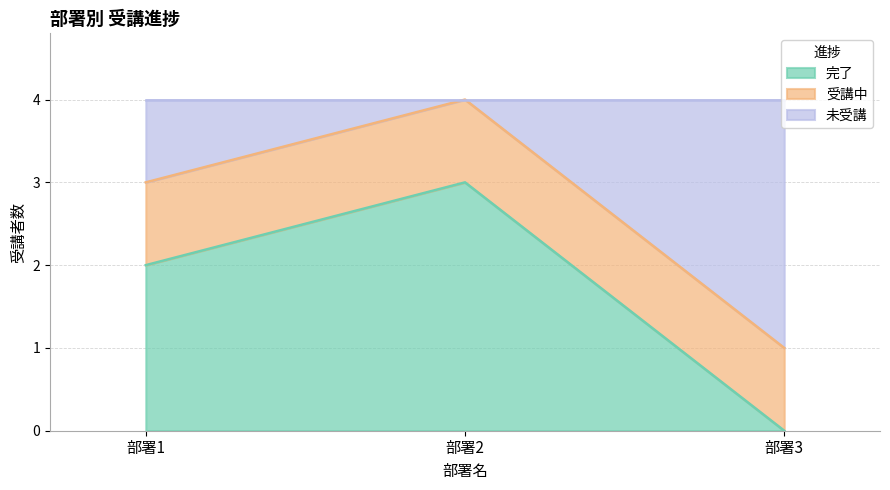

True or false: 完了 has a value of 3 at 部署2.

True